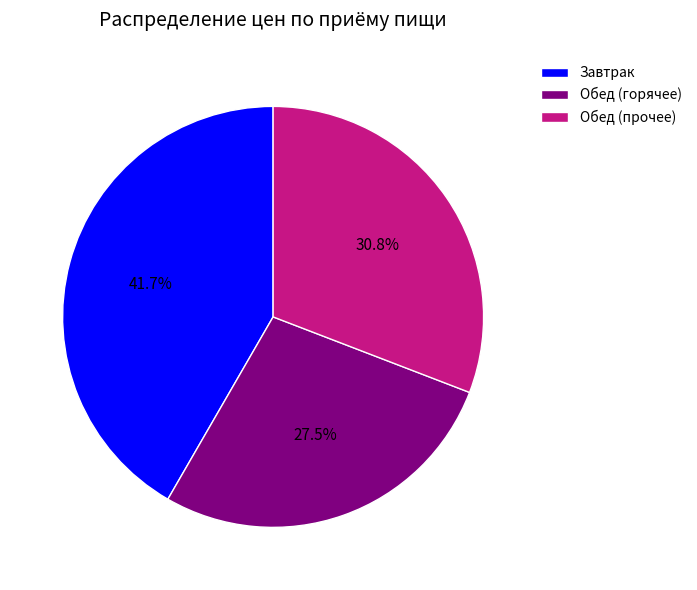

Is the sum of Обед (горячее) and Обед (прочее) greater than half?

Yes